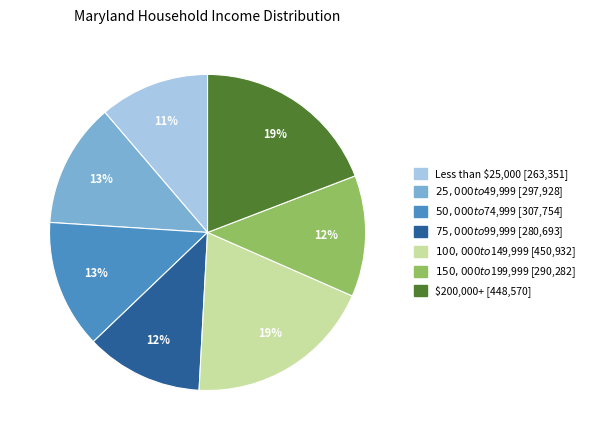

Is there any slice that represents more than half of the pie?

No